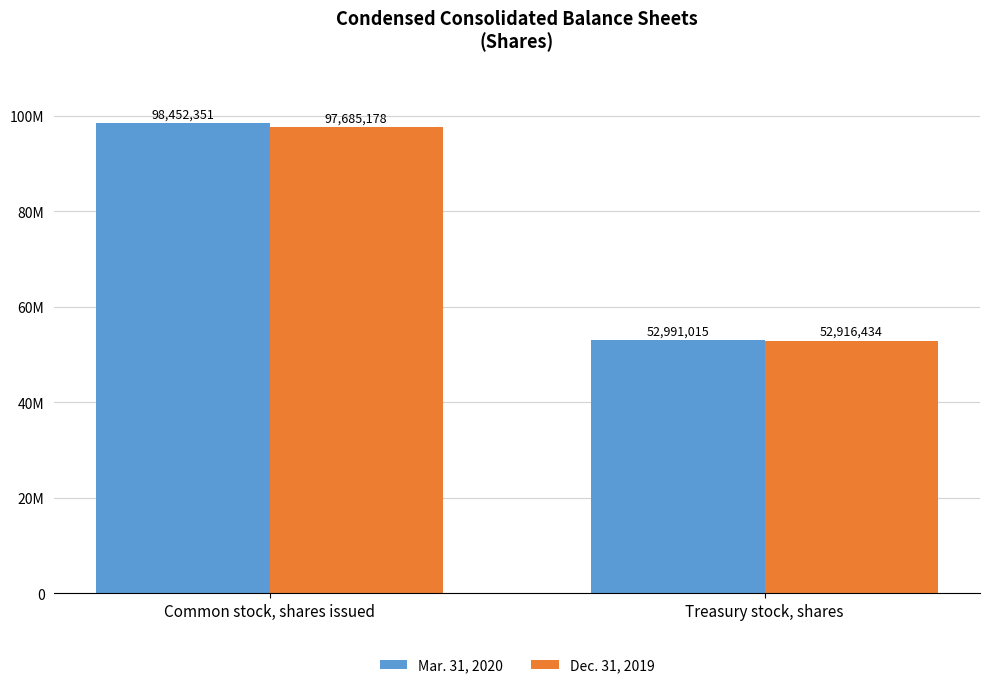

What are all the series names shown in the legend?

Mar. 31, 2020, Dec. 31, 2019